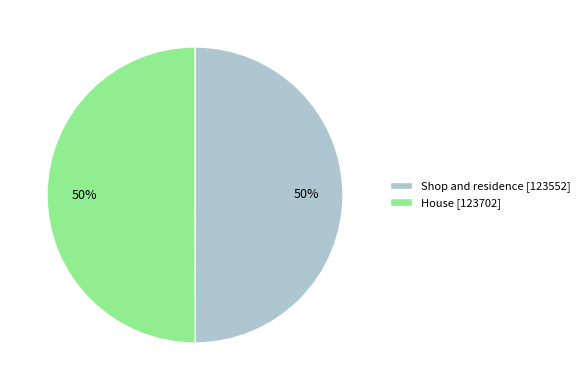

True or false: House accounts for 50% of the total.

True